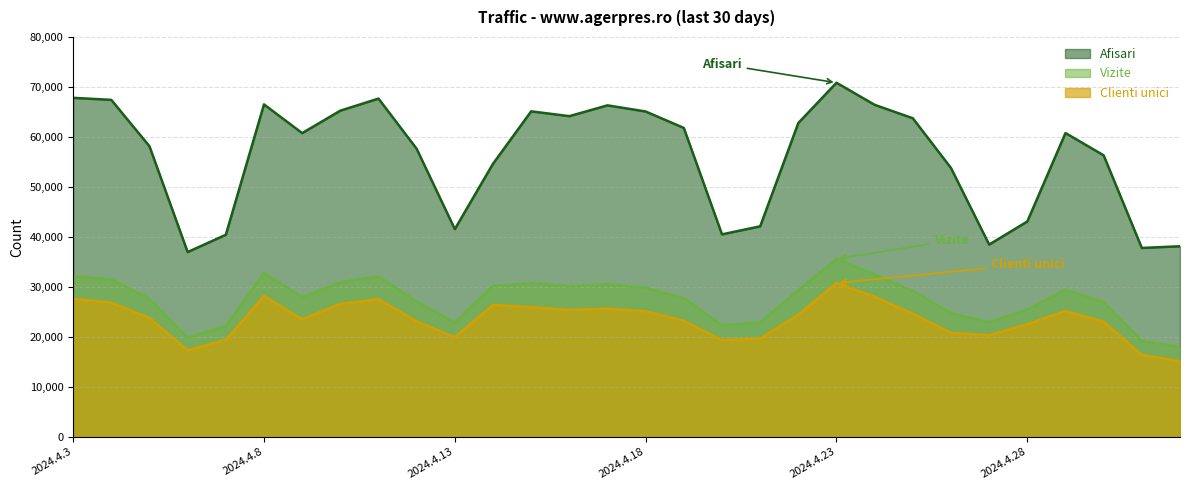

How many data points in Vizite are less than 29150?

15